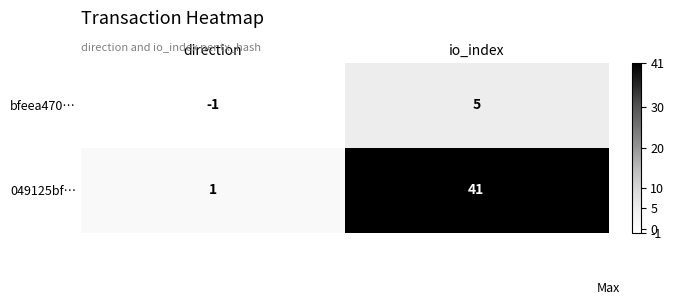

Which category has the highest value in the 049125bf… series?

io_index